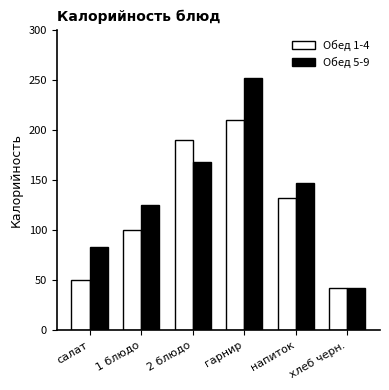

Which series has the widest spread of values?

Обед 5-9